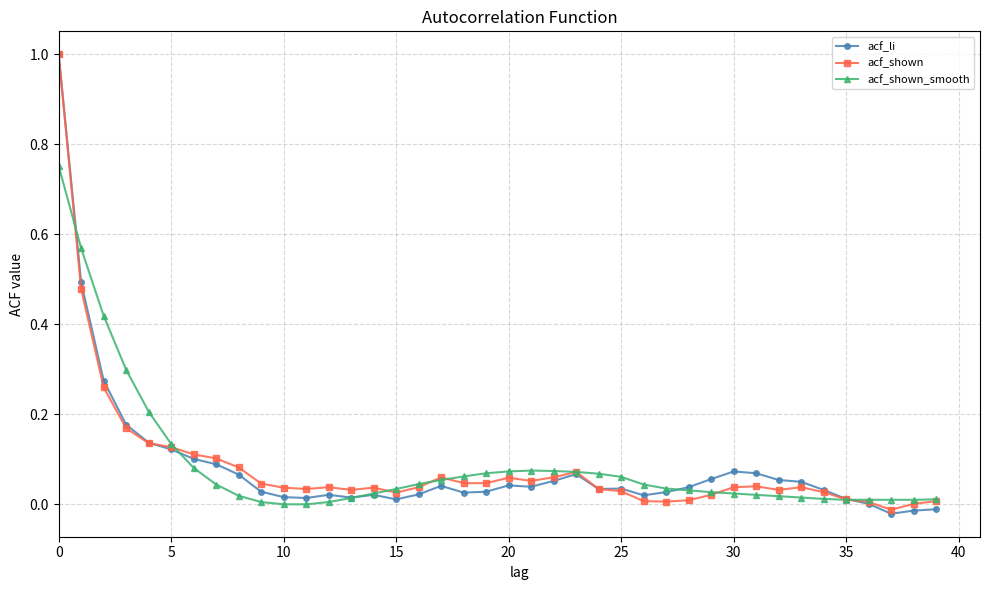

What is the maximum value for acf_li?

1.0